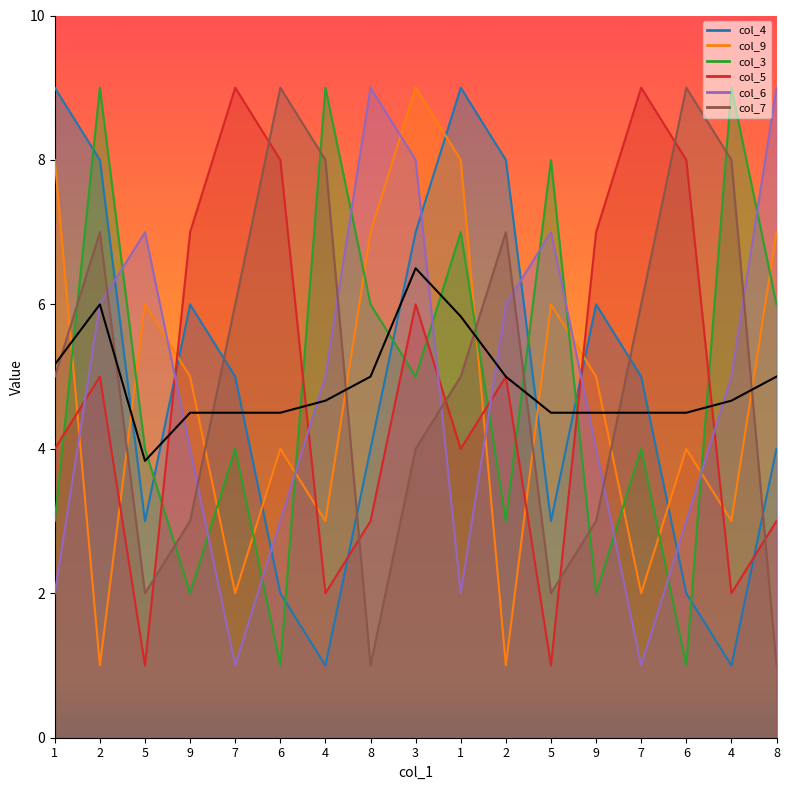

How many values are below 4?

1